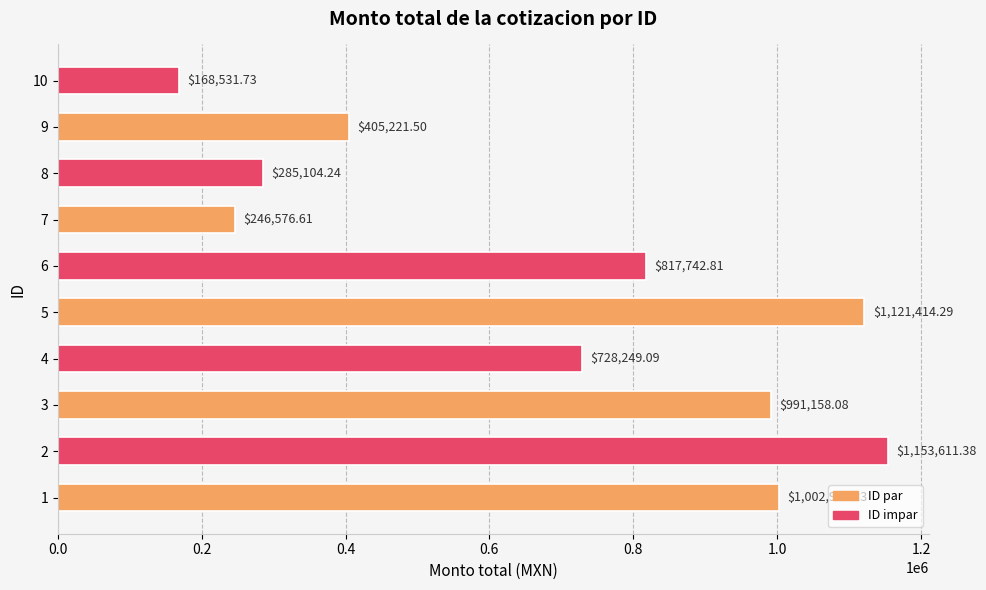

What is the change in value from 1 to 8?

-717818.0